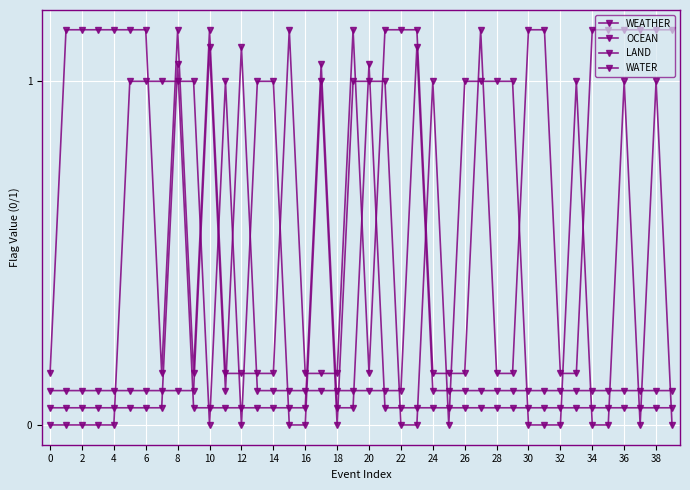

In LAND, how many points are lower than both neighbors (excluding endpoints)?

1